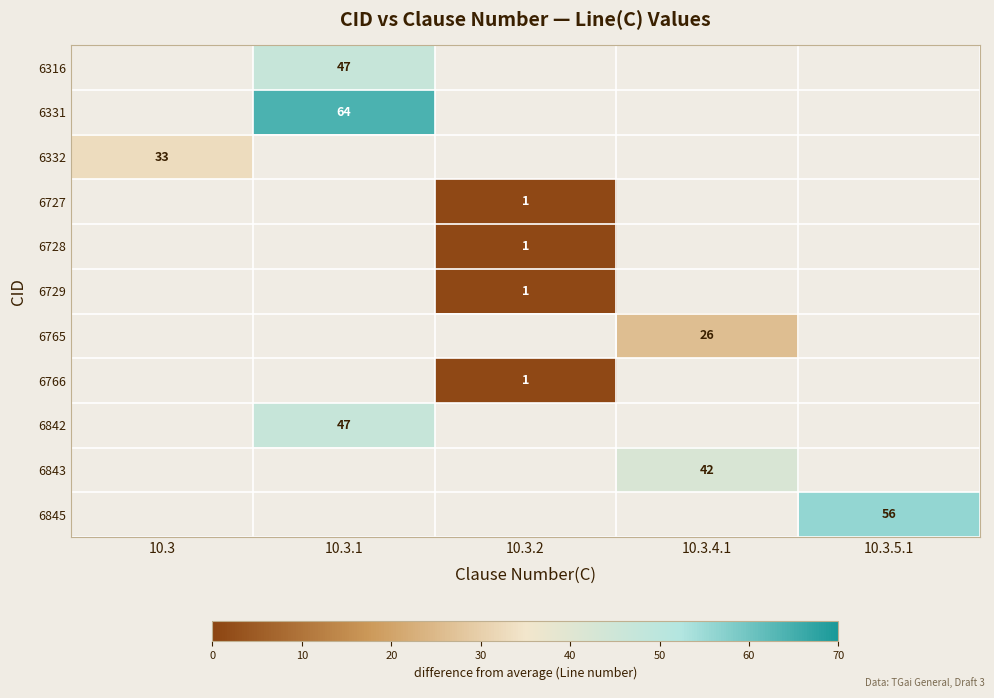

Count the number of categories in the chart.

5